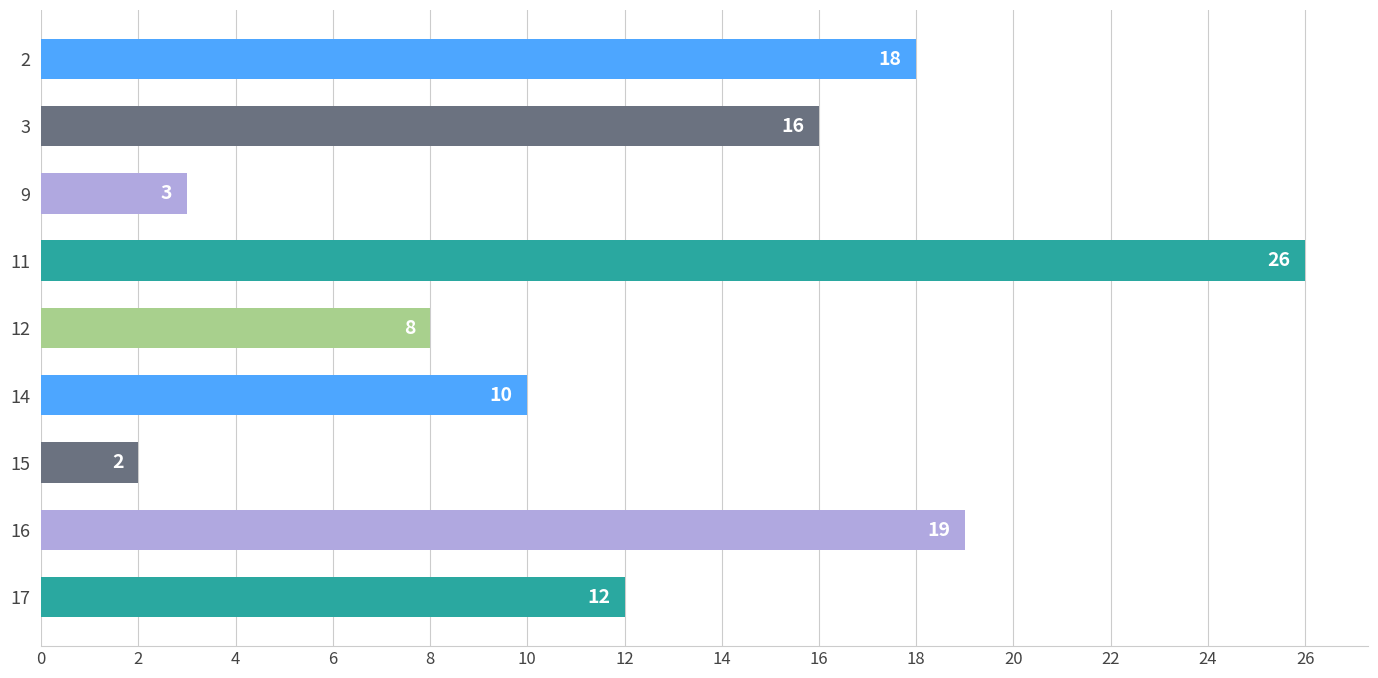

Rank the categories by value from highest to lowest.

11, 16, 2, 3, 17, 14, 12, 9, 15